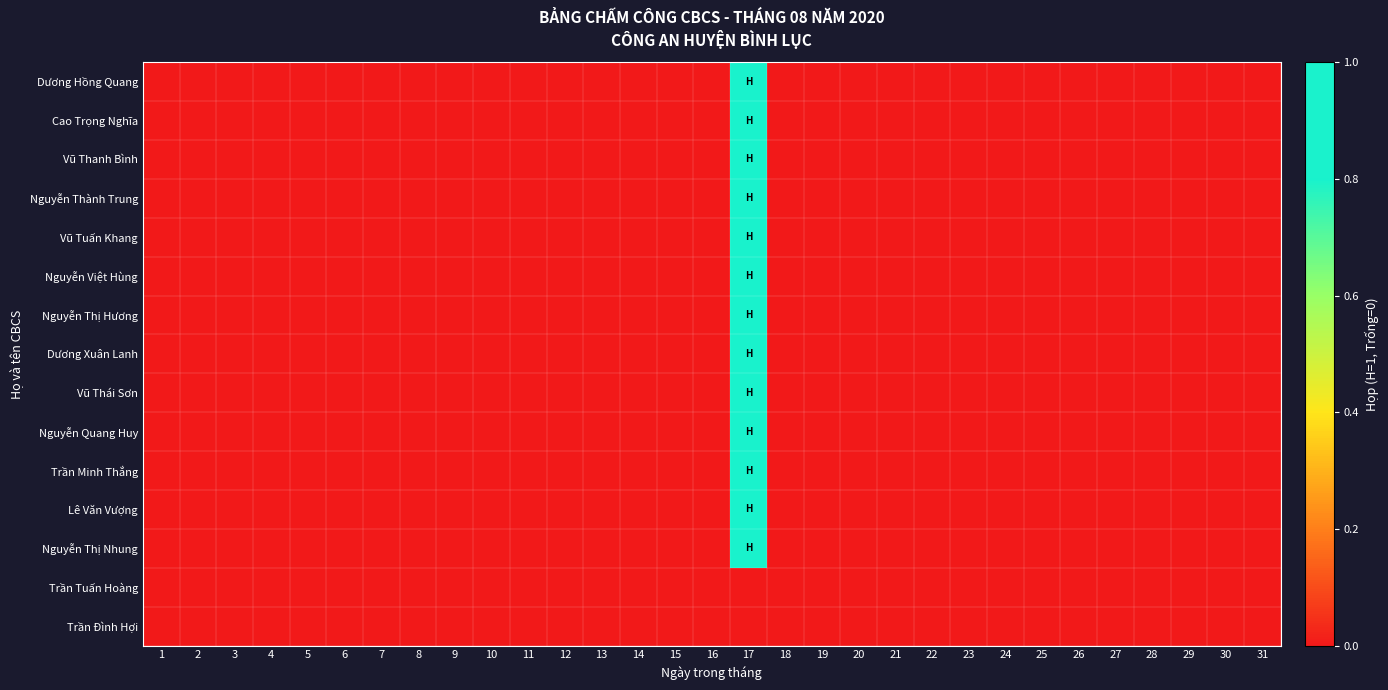

Reading left to right, list all the values displayed in this chart.

Dương Hồng Quang: 1=0	2=0	3=0	4=0	5=0	6=0	7=0	8=0	9=0	10=0	11=0	12=0	13=0	14=0	15=0	16=0	17=1	18=0	19=0	20=0	21=0	22=0	23=0	24=0	25=0	26=0	27=0	28=0	29=0	30=0	31=0
Cao Trọng Nghĩa: 1=0	2=0	3=0	4=0	5=0	6=0	7=0	8=0	9=0	10=0	11=0	12=0	13=0	14=0	15=0	16=0	17=1	18=0	19=0	20=0	21=0	22=0	23=0	24=0	25=0	26=0	27=0	28=0	29=0	30=0	31=0
Vũ Thanh Bình: 1=0	2=0	3=0	4=0	5=0	6=0	7=0	8=0	9=0	10=0	11=0	12=0	13=0	14=0	15=0	16=0	17=1	18=0	19=0	20=0	21=0	22=0	23=0	24=0	25=0	26=0	27=0	28=0	29=0	30=0	31=0
Nguyễn Thành Trung: 1=0	2=0	3=0	4=0	5=0	6=0	7=0	8=0	9=0	10=0	11=0	12=0	13=0	14=0	15=0	16=0	17=1	18=0	19=0	20=0	21=0	22=0	23=0	24=0	25=0	26=0	27=0	28=0	29=0	30=0	31=0
Vũ Tuấn Khang: 1=0	2=0	3=0	4=0	5=0	6=0	7=0	8=0	9=0	10=0	11=0	12=0	13=0	14=0	15=0	16=0	17=1	18=0	19=0	20=0	21=0	22=0	23=0	24=0	25=0	26=0	27=0	28=0	29=0	30=0	31=0
Nguyễn Việt Hùng: 1=0	2=0	3=0	4=0	5=0	6=0	7=0	8=0	9=0	10=0	11=0	12=0	13=0	14=0	15=0	16=0	17=1	18=0	19=0	20=0	21=0	22=0	23=0	24=0	25=0	26=0	27=0	28=0	29=0	30=0	31=0
Nguyễn Thị Hương: 1=0	2=0	3=0	4=0	5=0	6=0	7=0	8=0	9=0	10=0	11=0	12=0	13=0	14=0	15=0	16=0	17=1	18=0	19=0	20=0	21=0	22=0	23=0	24=0	25=0	26=0	27=0	28=0	29=0	30=0	31=0
Dương Xuân Lanh: 1=0	2=0	3=0	4=0	5=0	6=0	7=0	8=0	9=0	10=0	11=0	12=0	13=0	14=0	15=0	16=0	17=1	18=0	19=0	20=0	21=0	22=0	23=0	24=0	25=0	26=0	27=0	28=0	29=0	30=0	31=0
Vũ Thái Sơn: 1=0	2=0	3=0	4=0	5=0	6=0	7=0	8=0	9=0	10=0	11=0	12=0	13=0	14=0	15=0	16=0	17=1	18=0	19=0	20=0	21=0	22=0	23=0	24=0	25=0	26=0	27=0	28=0	29=0	30=0	31=0
Nguyễn Quang Huy: 1=0	2=0	3=0	4=0	5=0	6=0	7=0	8=0	9=0	10=0	11=0	12=0	13=0	14=0	15=0	16=0	17=1	18=0	19=0	20=0	21=0	22=0	23=0	24=0	25=0	26=0	27=0	28=0	29=0	30=0	31=0
Trần Minh Thắng: 1=0	2=0	3=0	4=0	5=0	6=0	7=0	8=0	9=0	10=0	11=0	12=0	13=0	14=0	15=0	16=0	17=1	18=0	19=0	20=0	21=0	22=0	23=0	24=0	25=0	26=0	27=0	28=0	29=0	30=0	31=0
Lê Văn Vượng: 1=0	2=0	3=0	4=0	5=0	6=0	7=0	8=0	9=0	10=0	11=0	12=0	13=0	14=0	15=0	16=0	17=1	18=0	19=0	20=0	21=0	22=0	23=0	24=0	25=0	26=0	27=0	28=0	29=0	30=0	31=0
Nguyễn Thị Nhung: 1=0	2=0	3=0	4=0	5=0	6=0	7=0	8=0	9=0	10=0	11=0	12=0	13=0	14=0	15=0	16=0	17=1	18=0	19=0	20=0	21=0	22=0	23=0	24=0	25=0	26=0	27=0	28=0	29=0	30=0	31=0
Trần Tuấn Hoàng: 1=0	2=0	3=0	4=0	5=0	6=0	7=0	8=0	9=0	10=0	11=0	12=0	13=0	14=0	15=0	16=0	17=0	18=0	19=0	20=0	21=0	22=0	23=0	24=0	25=0	26=0	27=0	28=0	29=0	30=0	31=0
Trần Đình Hợi: 1=0	2=0	3=0	4=0	5=0	6=0	7=0	8=0	9=0	10=0	11=0	12=0	13=0	14=0	15=0	16=0	17=0	18=0	19=0	20=0	21=0	22=0	23=0	24=0	25=0	26=0	27=0	28=0	29=0	30=0	31=0